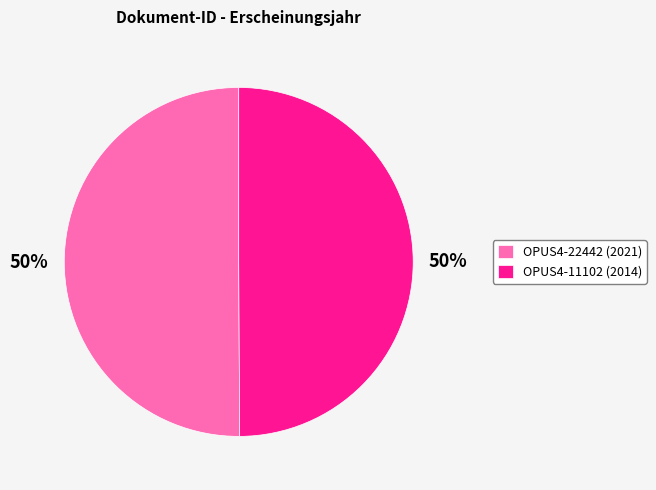

Is it true that OPUS4-22442 (2021) is 50% of the pie?

True